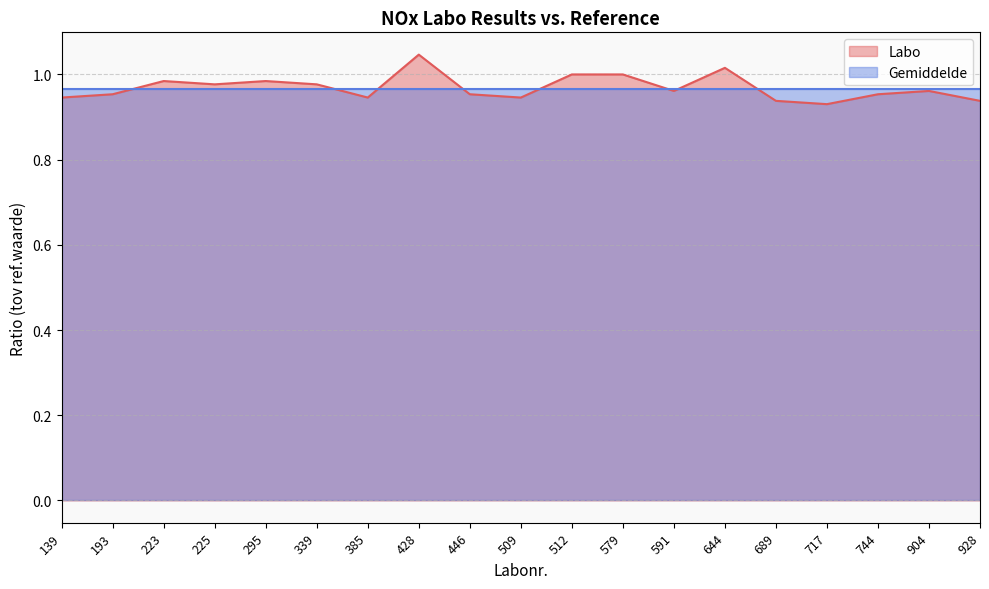

What is the approximate value at 591?

1.0